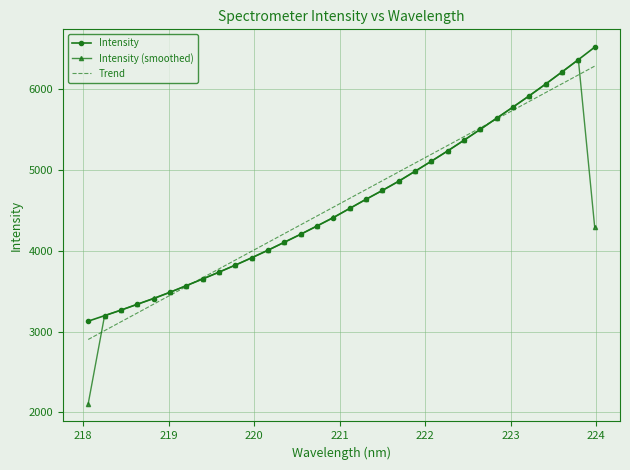

How many times do Trend and Intensity (smoothed) cross each other?

4